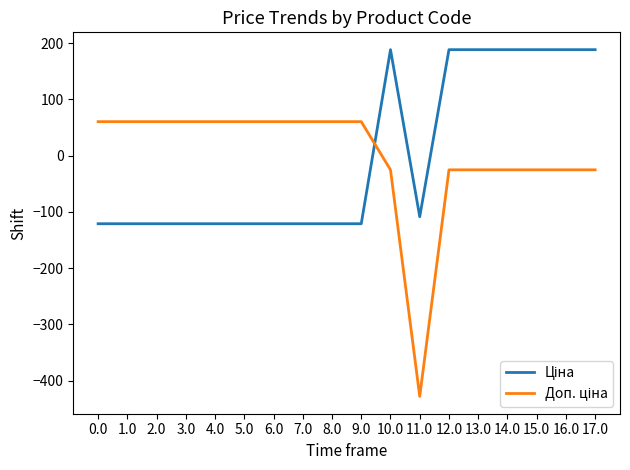

What is the spread (max minus min) of values at 14.0?

213.6